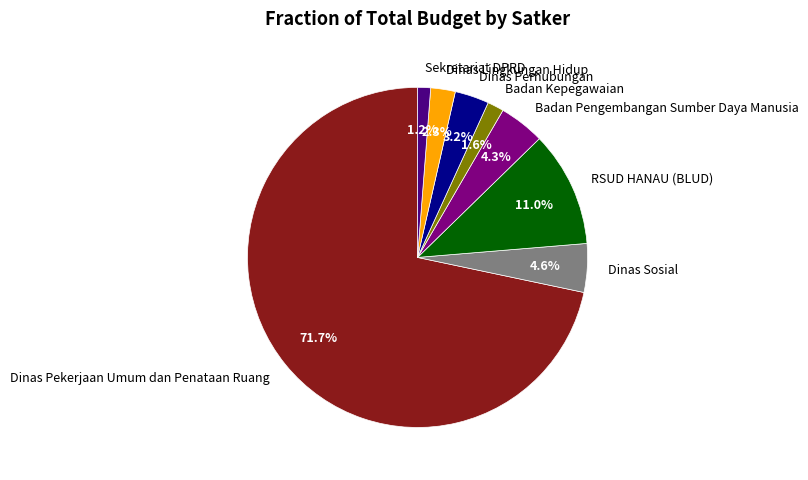

Is there any slice that represents more than half of the pie?

Yes